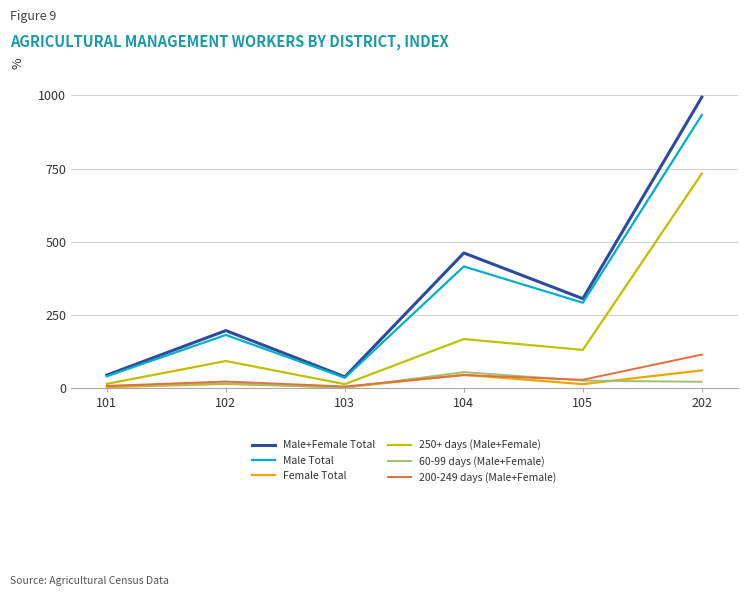

What is the approximate value of Male Total at 103, to the nearest 10?

40